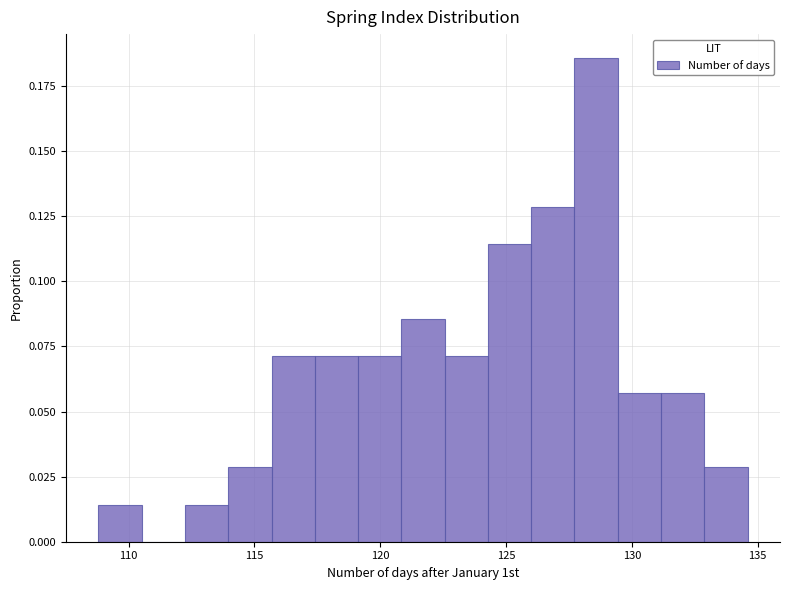

Around what value on the x-axis is the tallest bar? Give the approximate position of its centre, as read against the axis.

128.5